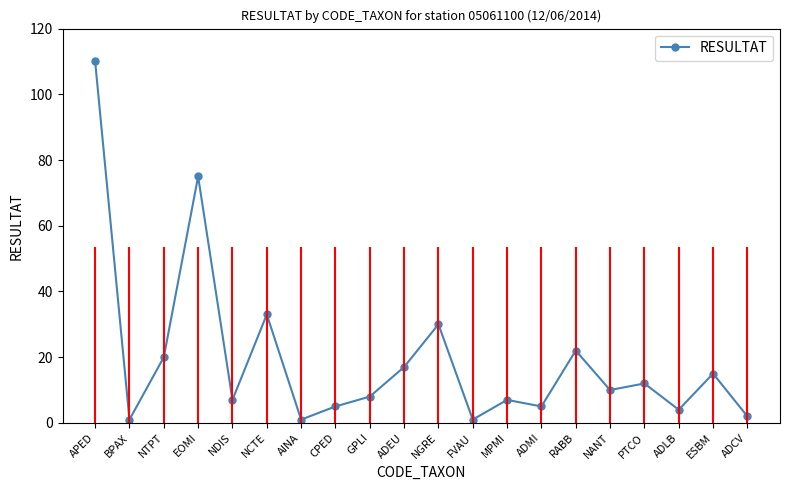

At which label does the data first exceed 10?

APED